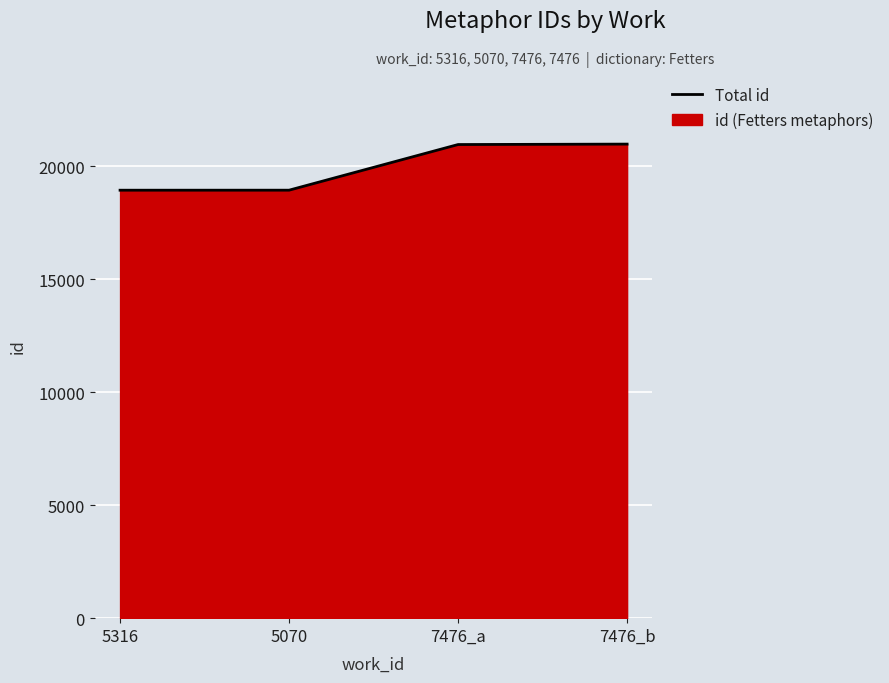

What is the difference between the second highest and minimum values?

2022